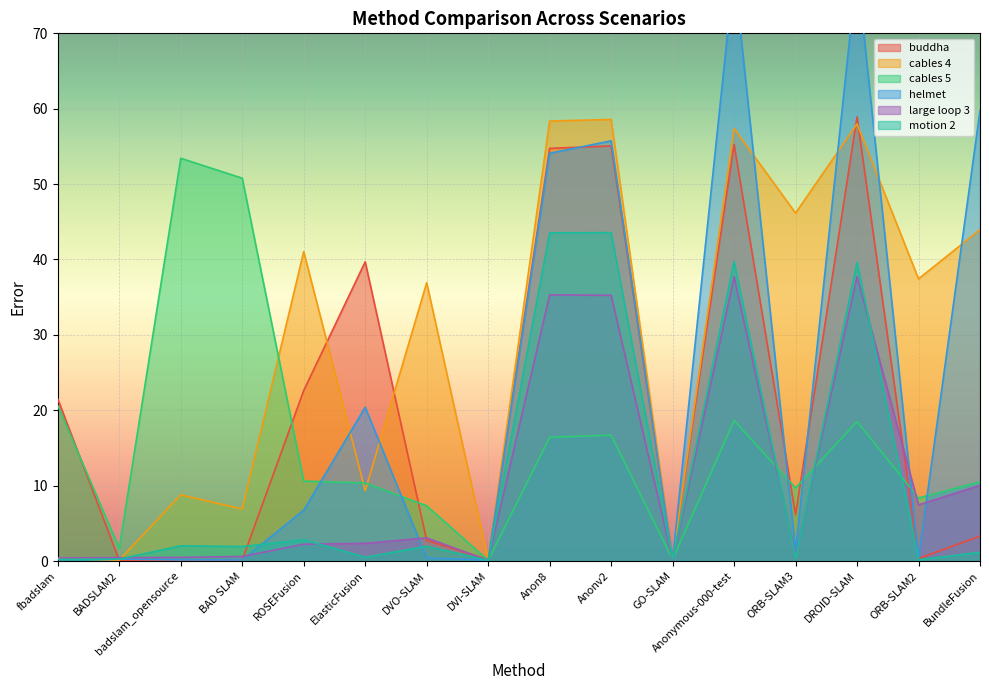

How many lines are shown in the chart?

6